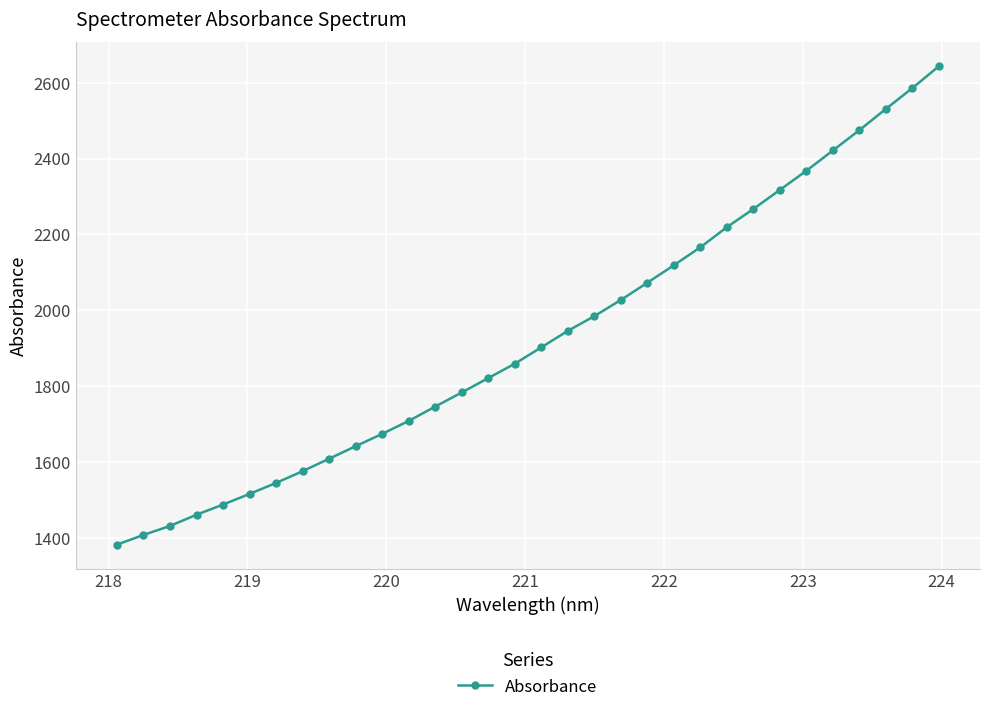

What is the value of the 12th point from the left?

1708.1